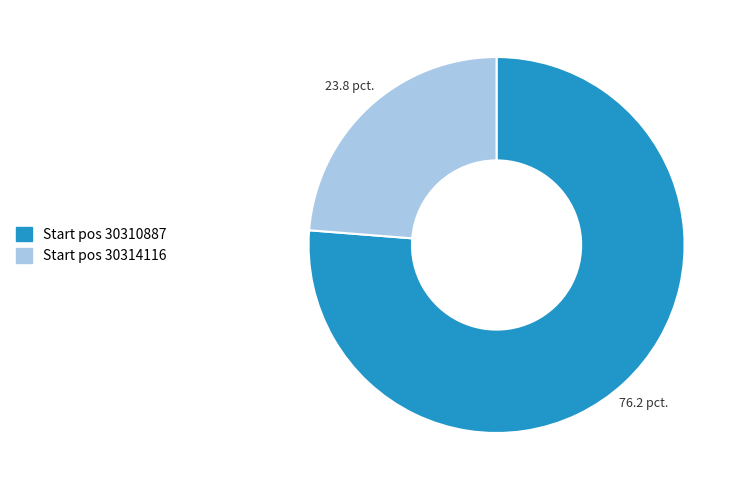

Is there a majority slice in this chart?

Yes